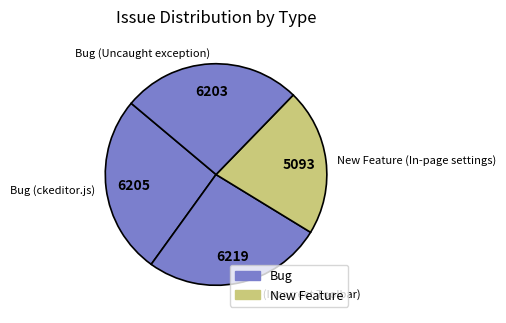

What is the smallest slice in the pie chart?

New Feature (In-page settings)